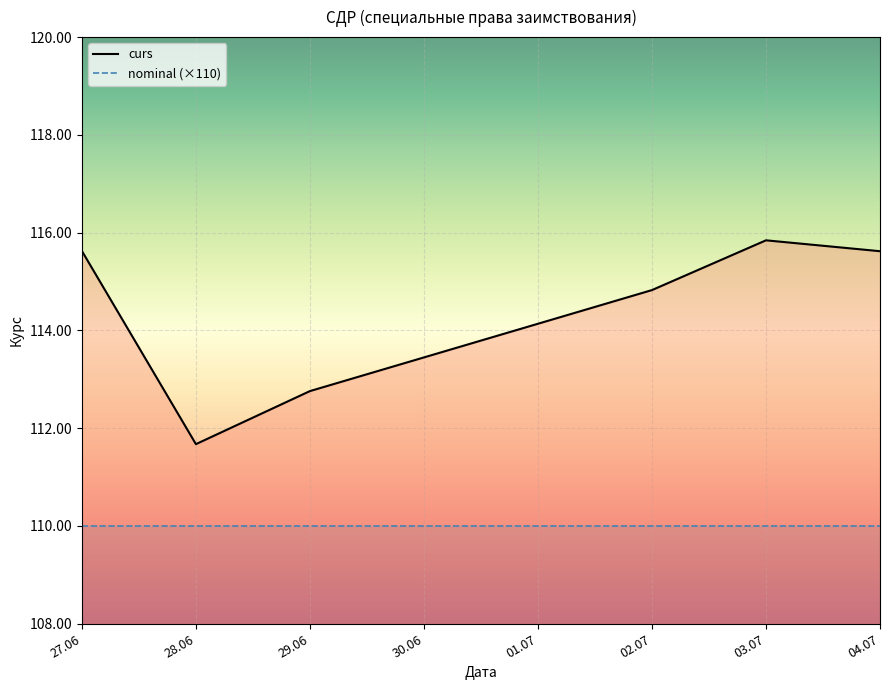

What is the approximate value of curs at 03.07?

115.8